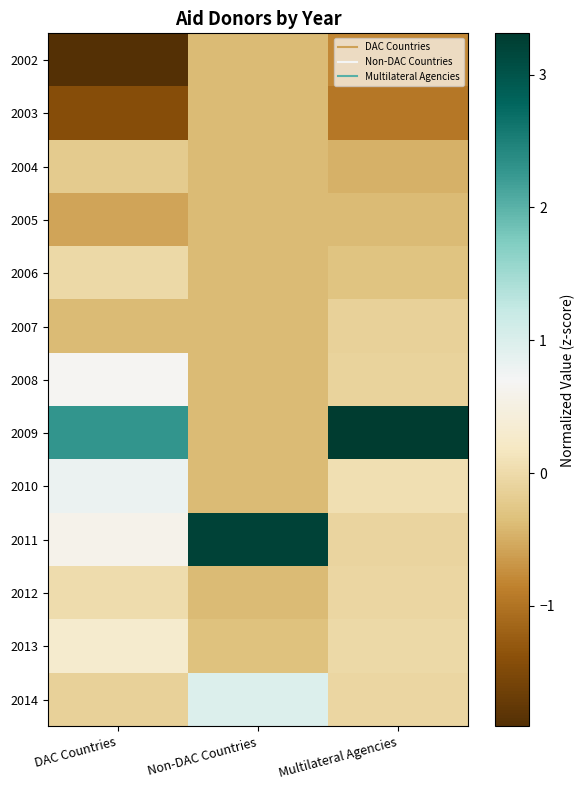

Between Multilateral Agencies and DAC Countries, which is larger?

Multilateral Agencies